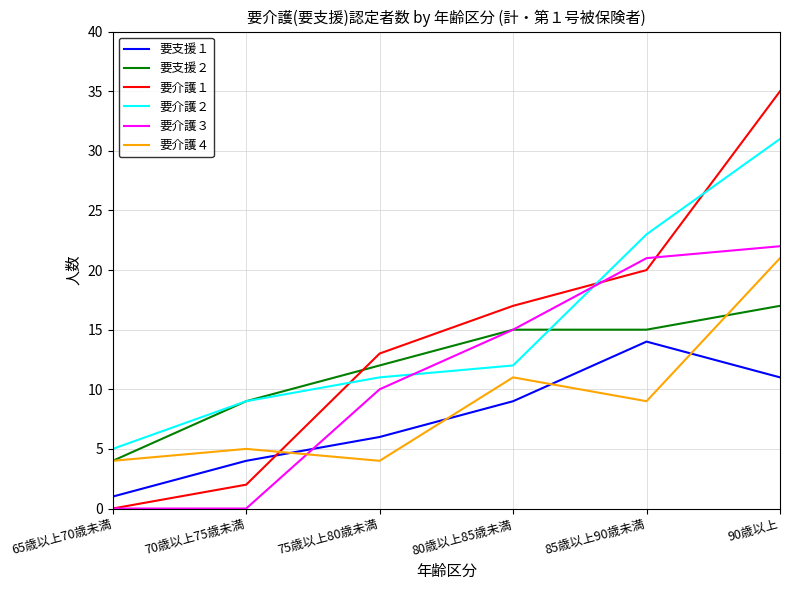

What is the maximum value for 要介護１?

35